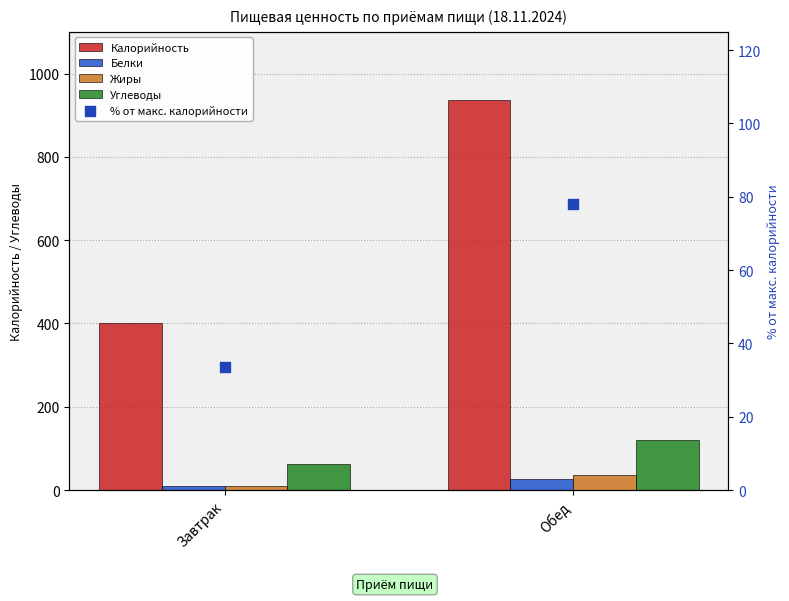

Which series reaches the minimum Y coordinate?

Белки